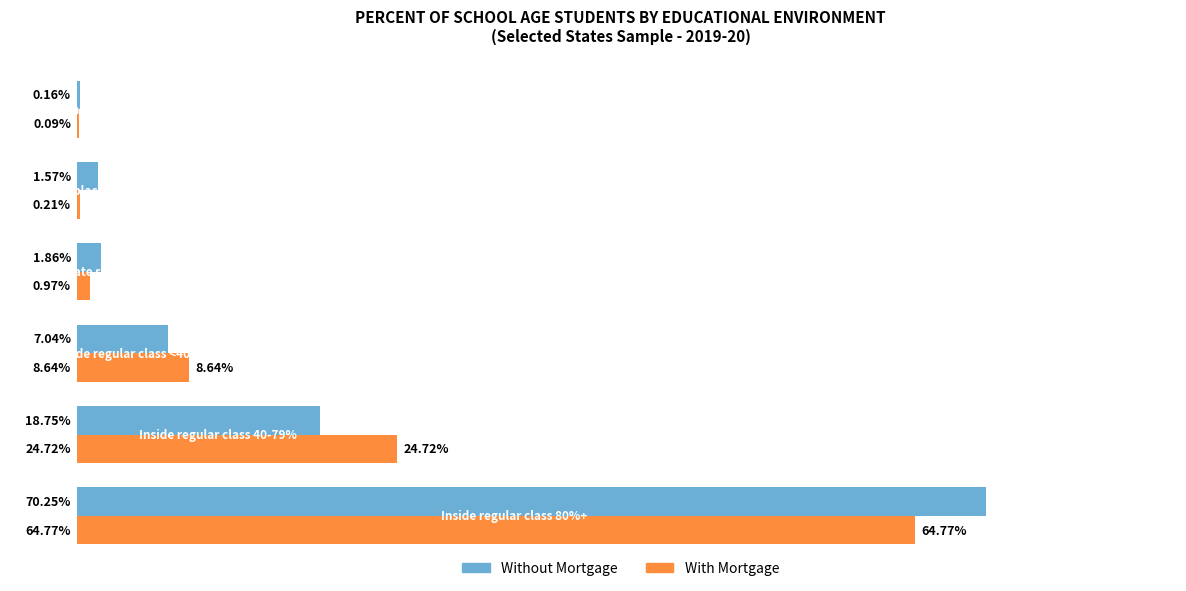

Which series has the largest total across all categories?

Without Mortgage